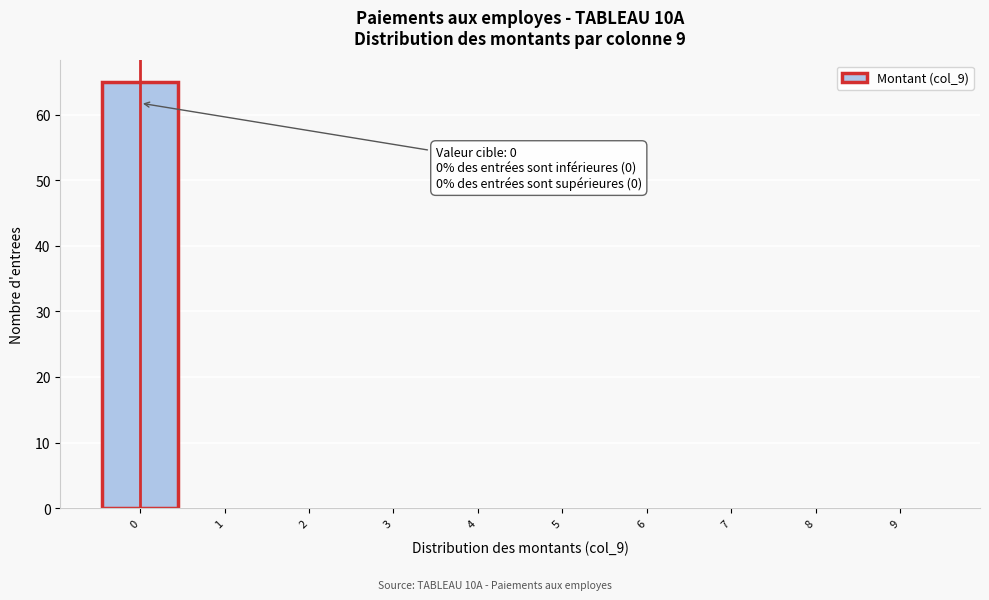

Which range on the x-axis has the tallest bar?

-0.5 to 0.5